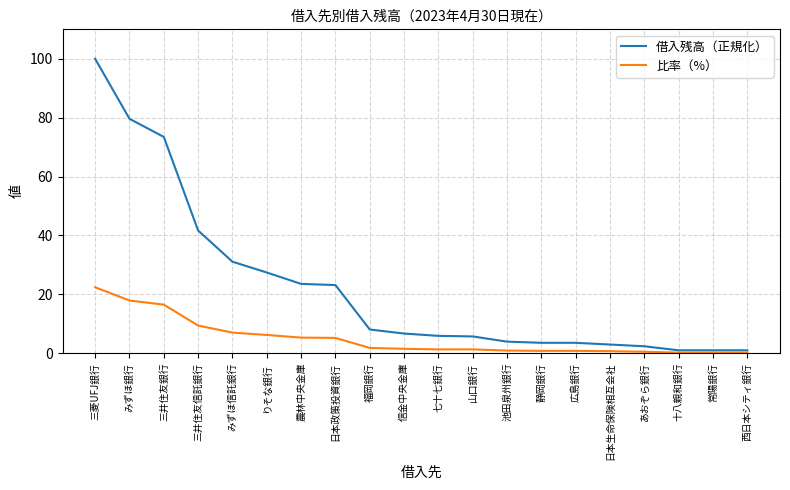

What is the greatest value displayed?

100.0